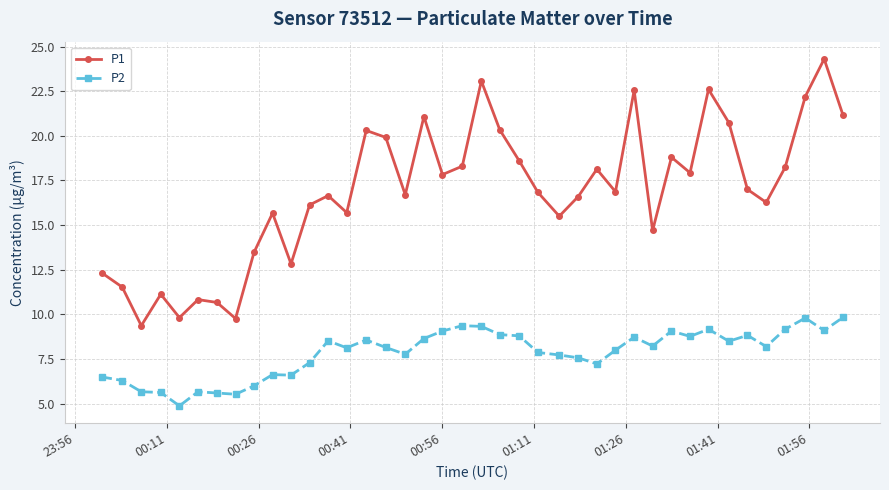

What is the difference between the maximum and minimum values in the P1 series?

14.9